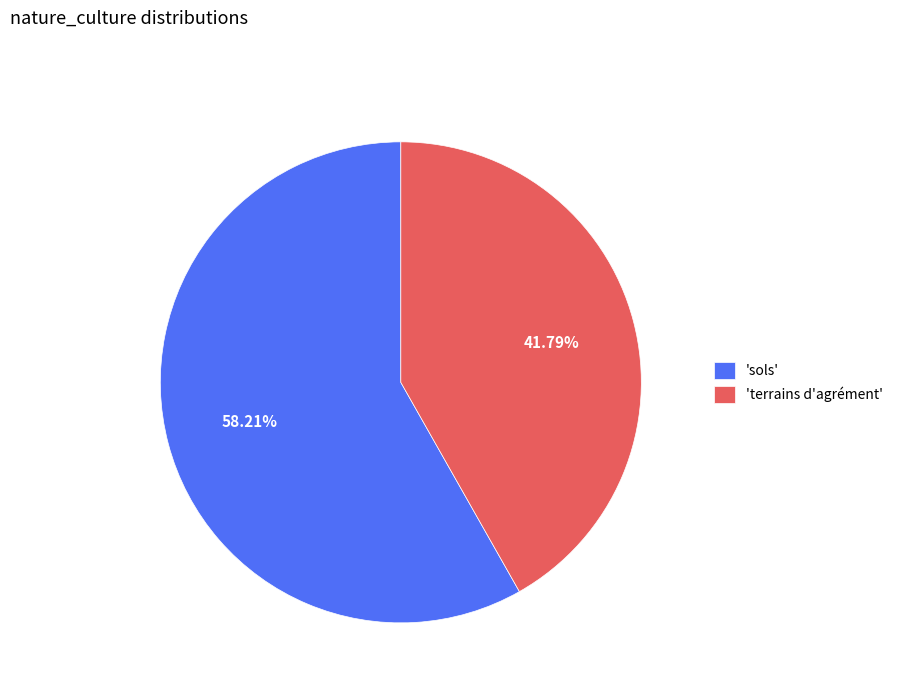

Count the number of slices in the pie.

2